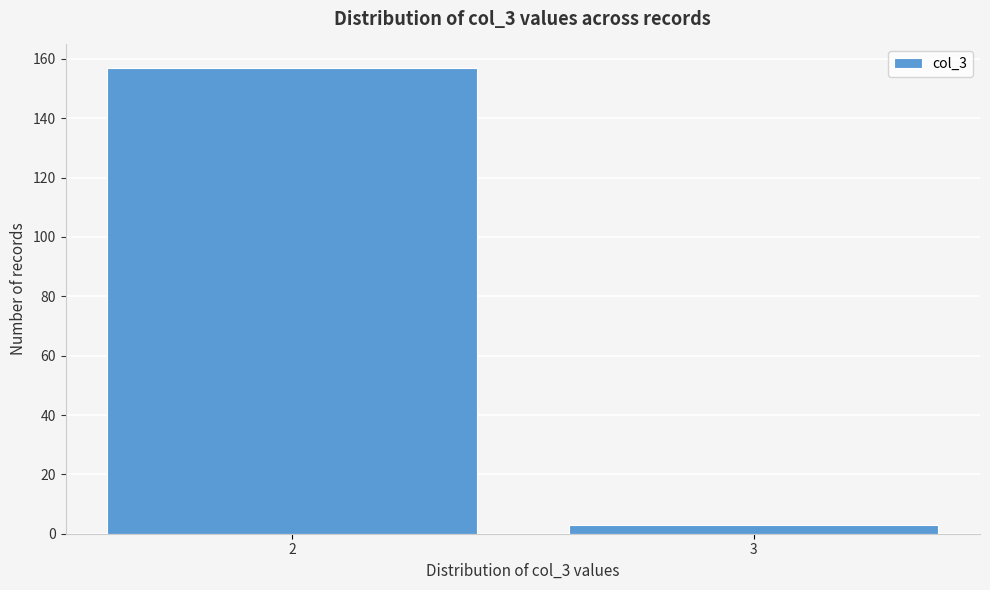

Reading left to right, transcribe all the data shown in this chart.

157	3